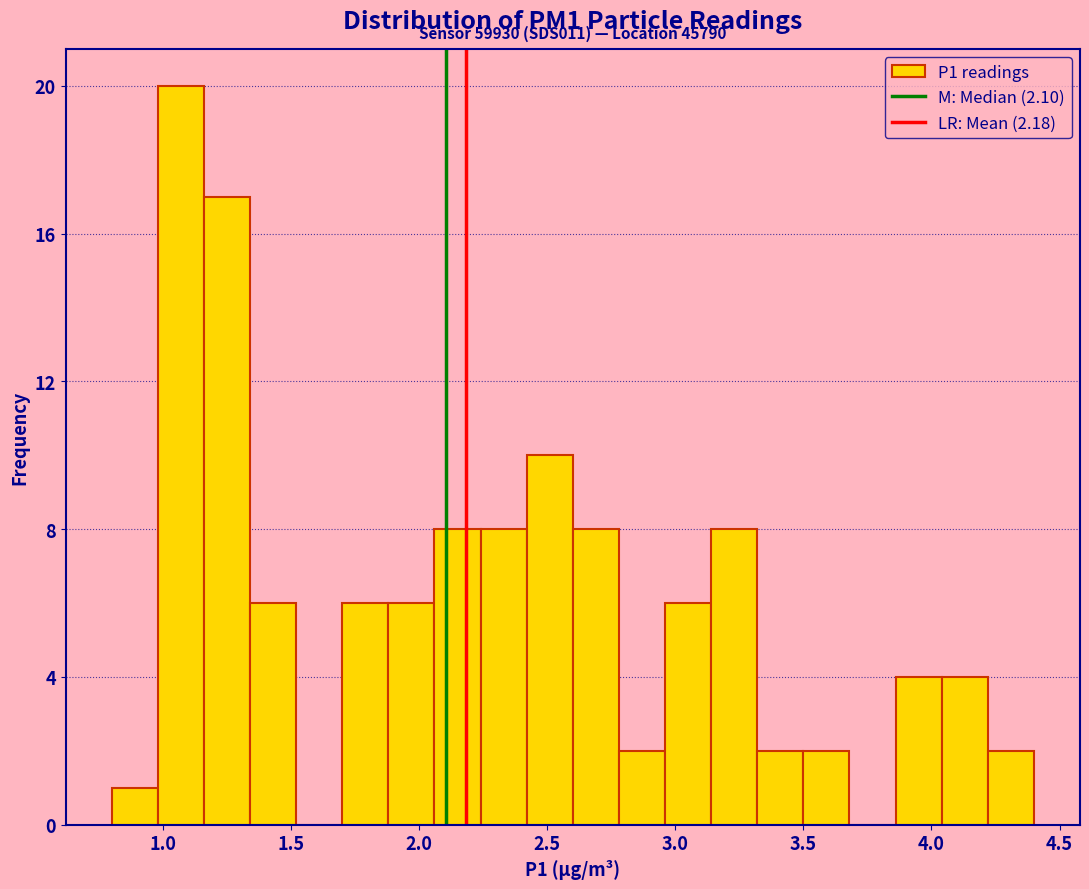

Around what value on the x-axis is the tallest bar? Give the approximate position of its centre, as read against the axis.

1.05